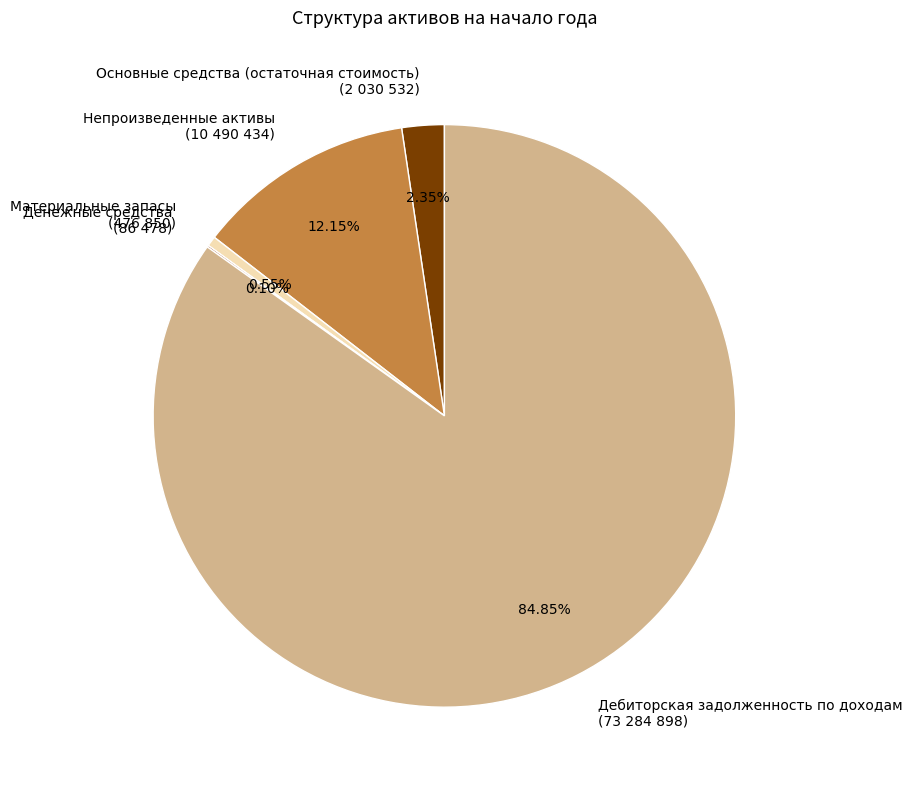

To the nearest percent, what portion does Основные средства (остаточная стоимость) represent?

2%